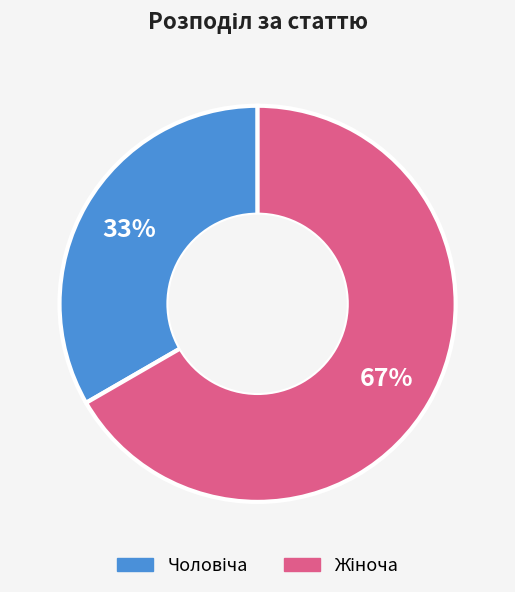

Is there any slice that represents more than half of the pie?

Yes